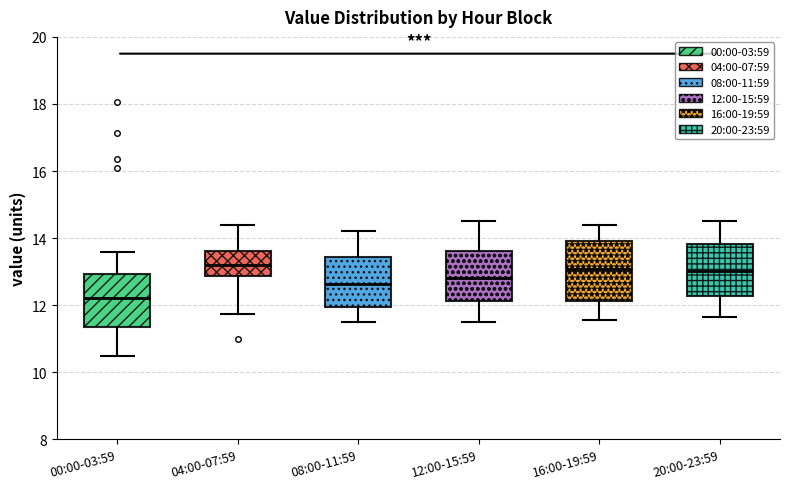

Reading left to right, transcribe this box plot: for each box, give where its median line is, the range the box spans, and where its two whiskers end, as read against the y-axis. The values are not printed on the chart, so give them approximately, as read against the axis.

00:00-03:59: median 12.2, box 11.4 to 13.0, whiskers 10.6 to 13.6
04:00-07:59: median 13.2, box 12.8 to 13.6, whiskers 11.8 to 14.4
08:00-11:59: median 12.6, box 12.0 to 13.4, whiskers 11.6 to 14.2
12:00-15:59: median 12.8, box 12.2 to 13.6, whiskers 11.6 to 14.6
16:00-19:59: median 13.0, box 12.2 to 14.0, whiskers 11.6 to 14.4
20:00-23:59: median 13.0, box 12.2 to 13.8, whiskers 11.6 to 14.6